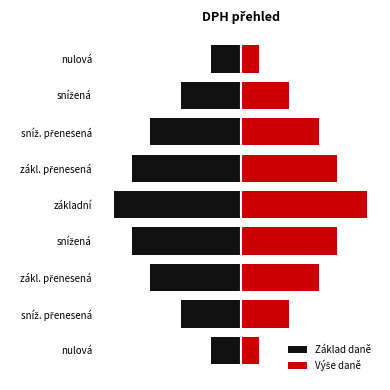

How many bars are there in each group?

2